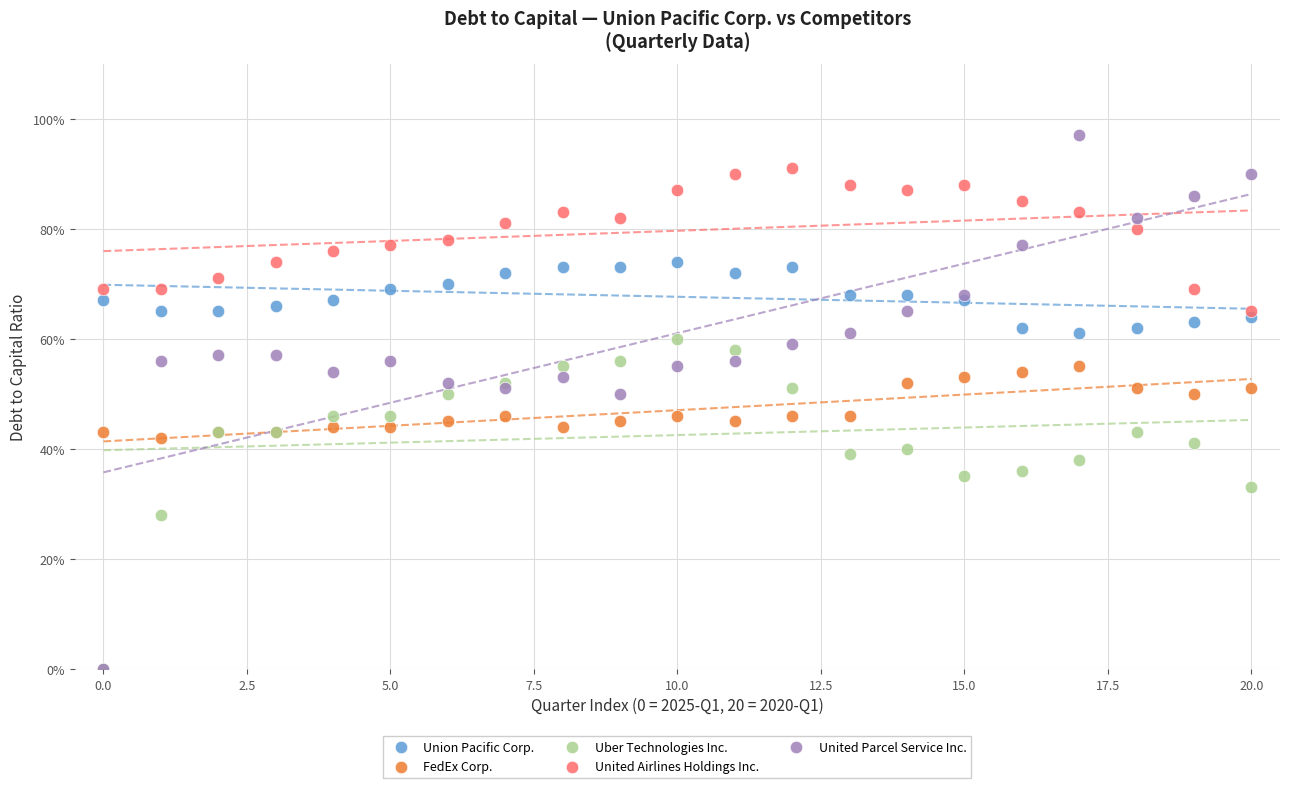

What are all the series names shown in the legend?

Union Pacific Corp., FedEx Corp., Uber Technologies Inc., United Airlines Holdings Inc., United Parcel Service Inc.